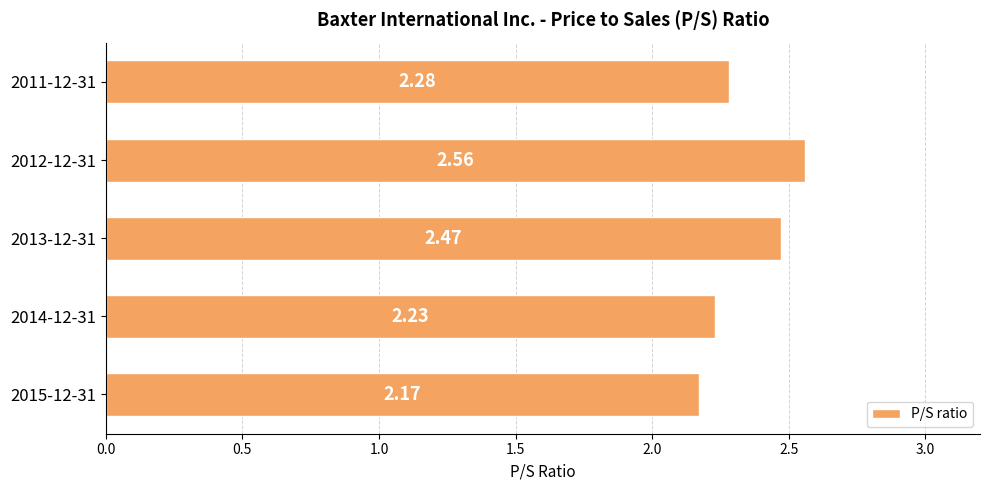

What is the difference between the maximum and minimum values?

0.4